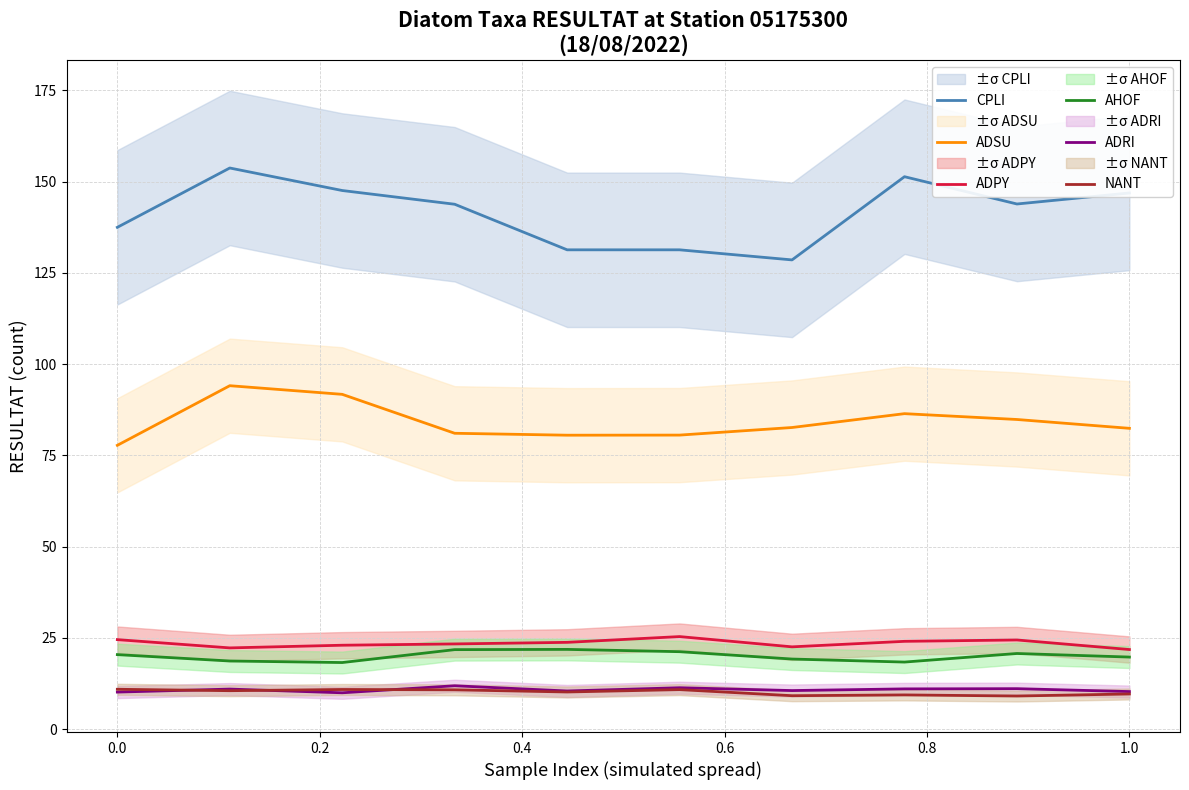

True or false: CPLI and ADPY cross at least once.

False